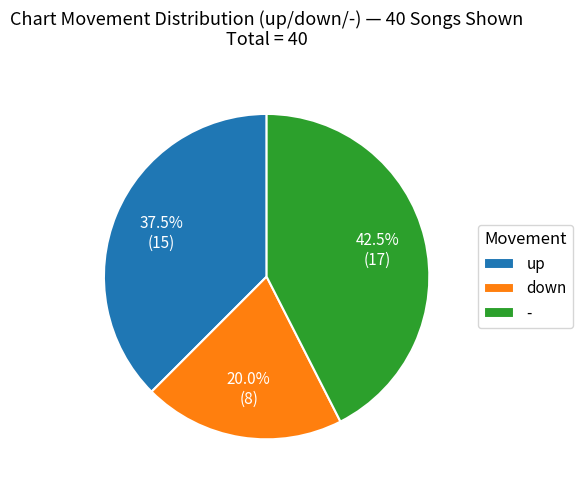

Which category has the biggest portion of the pie?

-